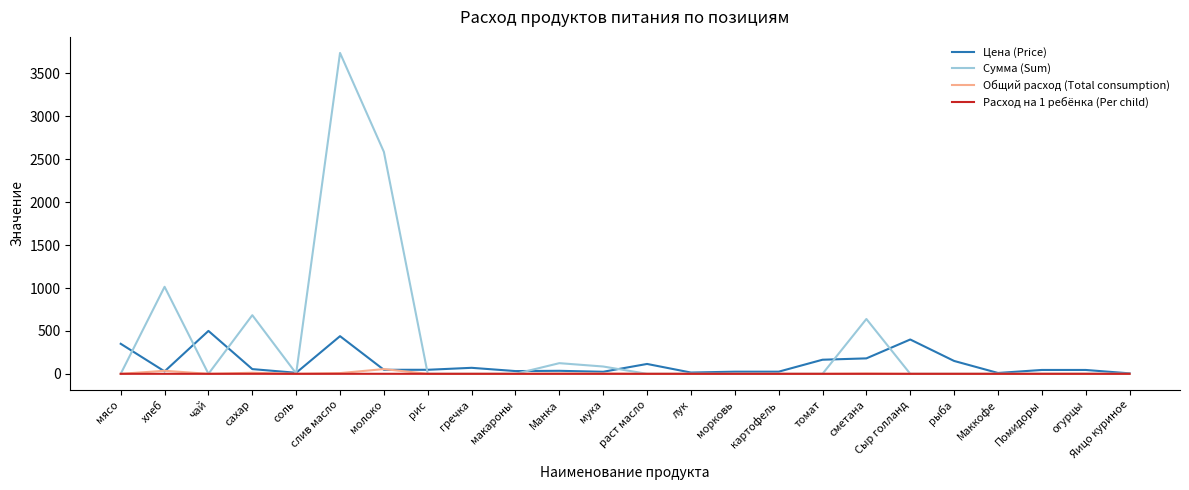

Which series changed the most between слив масло and лук?

Сумма (Sum)